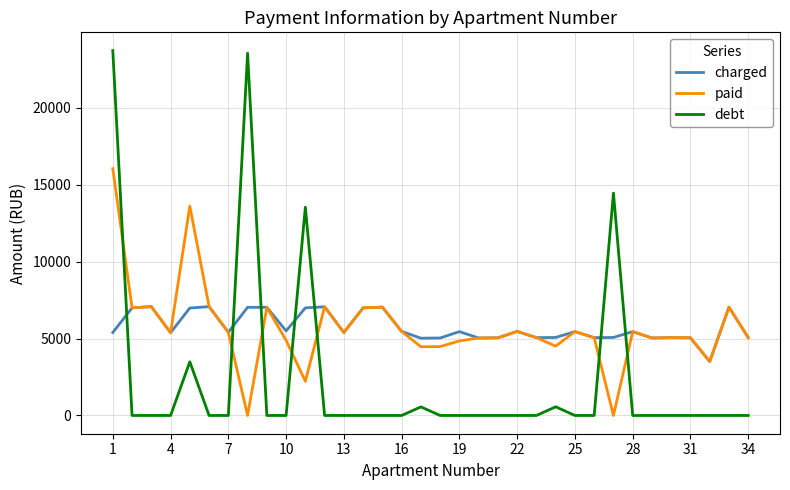

How many intersections are there between debt and charged?

7